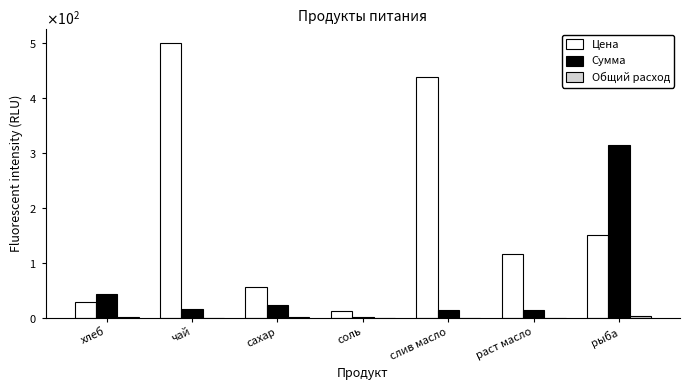

Reading left to right, extract all data points from this chart.

Цена: хлеб=28.6	чай=500.0	сахар=55.0	соль=12.0	слив масло=438.9	раст масло=115.0	рыба=150.0
Сумма: хлеб=42.9	чай=15.0	сахар=23.1	соль=1.1	слив масло=13.2	раст масло=13.8	рыба=315.0
Общий расход: хлеб=1.5	чай=0.0	сахар=0.4	соль=0.1	слив масло=0.0	раст масло=0.1	рыба=2.1